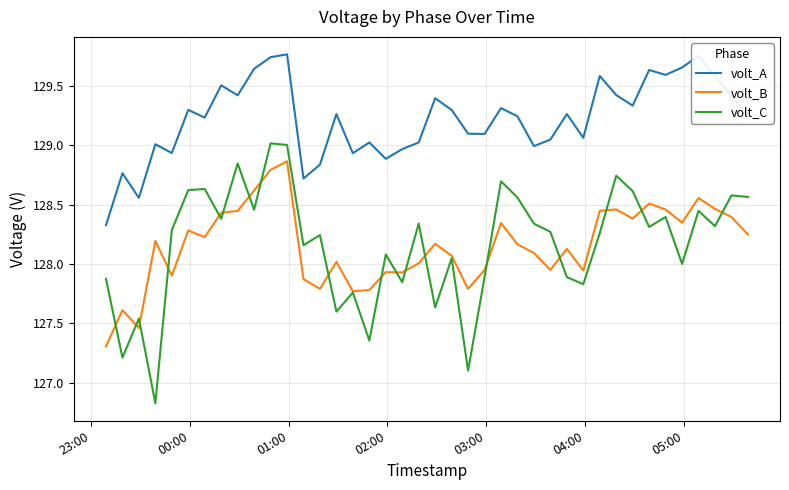

True or false: volt_A and volt_B cross at least once.

False